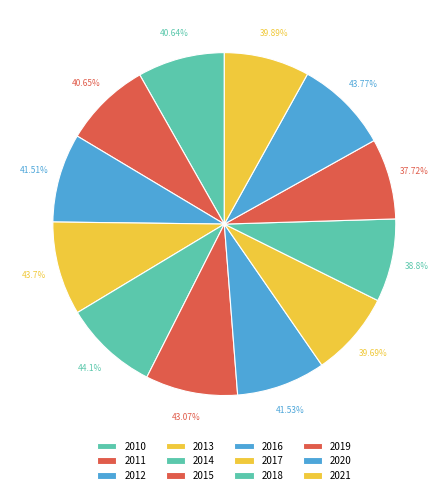

Is there any slice that represents more than half of the pie?

No